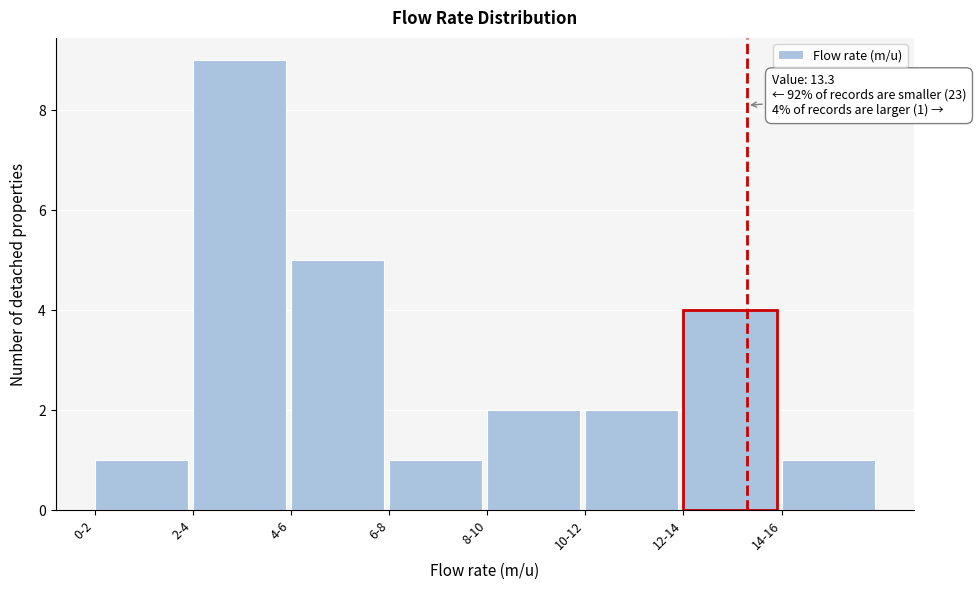

Reading left to right, list all the values displayed in this chart.

1	9	5	1	2	2	4	1